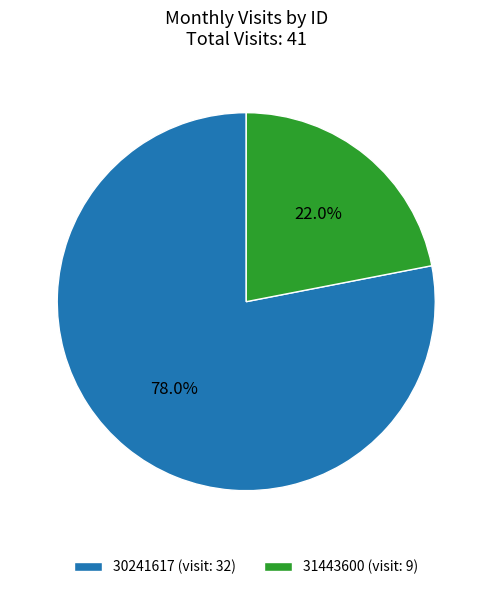

To the nearest percent, what is the combined percentage of 30241617 and 31443600?

100%